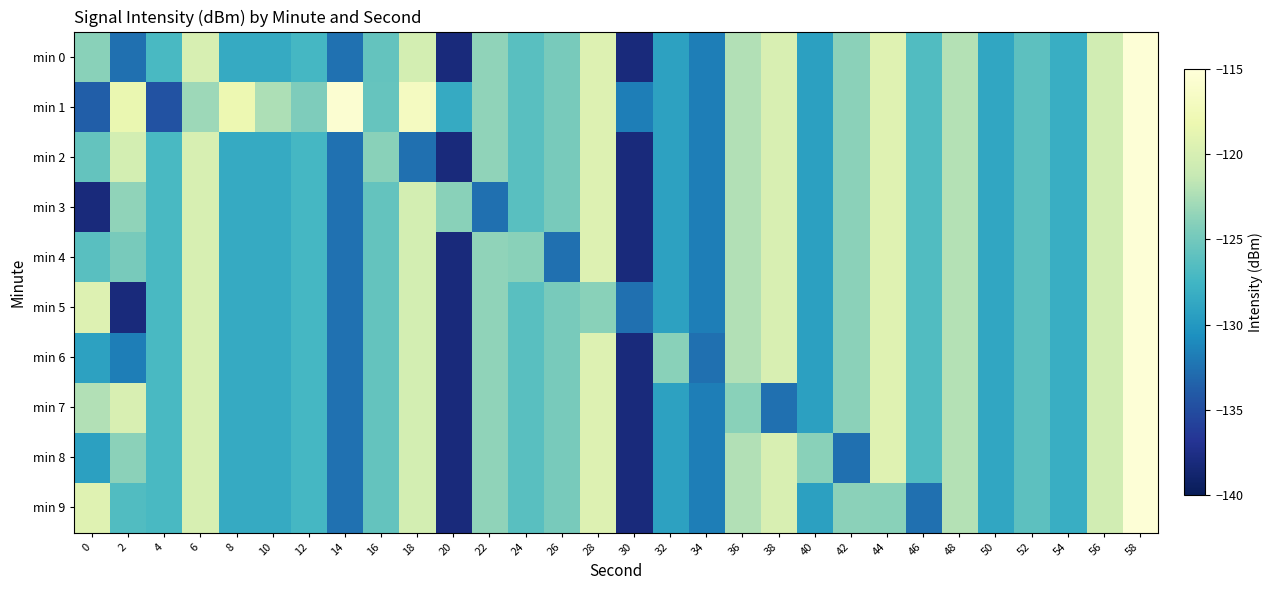

Reading right to left, what are all the values shown in this chart?

min 0: 58=-115.3	56=-120.4	54=-128.1	52=-126.1	50=-128.8	48=-122.1	46=-126.7	44=-119.2	42=-123.8	40=-129.3	38=-119.8	36=-122.2	34=-131.8	32=-129.2	30=-138.1	28=-119.5	26=-124.8	24=-126.3	22=-123.7	20=-138.1	18=-120.3	16=-125.7	14=-132.5	12=-127.2	10=-128.4	8=-128.4	6=-119.9	4=-127.0	2=-132.6	0=-123.9
min 1: 58=-115.3	56=-120.4	54=-128.1	52=-126.1	50=-128.8	48=-122.1	46=-126.7	44=-119.2	42=-123.8	40=-129.3	38=-119.8	36=-122.2	34=-131.8	32=-129.2	30=-131.8	28=-119.5	26=-124.8	24=-126.3	22=-123.7	20=-128.4	18=-116.9	16=-125.6	14=-115.7	12=-124.4	10=-122.3	8=-118.0	6=-123.0	4=-134.6	2=-118.4	0=-133.7
min 2: 58=-115.3	56=-120.4	54=-128.1	52=-126.1	50=-128.8	48=-122.1	46=-126.7	44=-119.2	42=-123.8	40=-129.3	38=-119.8	36=-122.2	34=-131.8	32=-129.2	30=-138.1	28=-119.5	26=-124.8	24=-126.3	22=-123.7	20=-138.1	18=-132.6	16=-123.9	14=-132.5	12=-127.2	10=-128.4	8=-128.4	6=-119.9	4=-127.0	2=-120.3	0=-125.7
min 3: 58=-115.3	56=-120.4	54=-128.1	52=-126.1	50=-128.8	48=-122.1	46=-126.7	44=-119.2	42=-123.8	40=-129.3	38=-119.8	36=-122.2	34=-131.8	32=-129.2	30=-138.1	28=-119.5	26=-124.8	24=-126.3	22=-132.6	20=-123.9	18=-120.3	16=-125.7	14=-132.5	12=-127.2	10=-128.4	8=-128.4	6=-119.9	4=-127.0	2=-123.7	0=-138.1
min 4: 58=-115.3	56=-120.4	54=-128.1	52=-126.1	50=-128.8	48=-122.1	46=-126.7	44=-119.2	42=-123.8	40=-129.3	38=-119.8	36=-122.2	34=-131.8	32=-129.2	30=-138.1	28=-119.5	26=-132.6	24=-123.9	22=-123.7	20=-138.1	18=-120.3	16=-125.7	14=-132.5	12=-127.2	10=-128.4	8=-128.4	6=-119.9	4=-127.0	2=-124.8	0=-126.3
min 5: 58=-115.3	56=-120.4	54=-128.1	52=-126.1	50=-128.8	48=-122.1	46=-126.7	44=-119.2	42=-123.8	40=-129.3	38=-119.8	36=-122.2	34=-131.8	32=-129.2	30=-132.6	28=-123.9	26=-124.8	24=-126.3	22=-123.7	20=-138.1	18=-120.3	16=-125.7	14=-132.5	12=-127.2	10=-128.4	8=-128.4	6=-119.9	4=-127.0	2=-138.1	0=-119.5
min 6: 58=-115.3	56=-120.4	54=-128.1	52=-126.1	50=-128.8	48=-122.1	46=-126.7	44=-119.2	42=-123.8	40=-129.3	38=-119.8	36=-122.2	34=-132.6	32=-123.9	30=-138.1	28=-119.5	26=-124.8	24=-126.3	22=-123.7	20=-138.1	18=-120.3	16=-125.7	14=-132.5	12=-127.2	10=-128.4	8=-128.4	6=-119.9	4=-127.0	2=-131.8	0=-129.2
min 7: 58=-115.3	56=-120.4	54=-128.1	52=-126.1	50=-128.8	48=-122.1	46=-126.7	44=-119.2	42=-123.8	40=-129.3	38=-132.6	36=-123.9	34=-131.8	32=-129.2	30=-138.1	28=-119.5	26=-124.8	24=-126.3	22=-123.7	20=-138.1	18=-120.3	16=-125.7	14=-132.5	12=-127.2	10=-128.4	8=-128.4	6=-119.9	4=-127.0	2=-119.8	0=-122.2
min 8: 58=-115.3	56=-120.4	54=-128.1	52=-126.1	50=-128.8	48=-122.1	46=-126.7	44=-119.2	42=-132.6	40=-123.9	38=-119.8	36=-122.2	34=-131.8	32=-129.2	30=-138.1	28=-119.5	26=-124.8	24=-126.3	22=-123.7	20=-138.1	18=-120.3	16=-125.7	14=-132.5	12=-127.2	10=-128.4	8=-128.4	6=-119.9	4=-127.0	2=-123.8	0=-129.3
min 9: 58=-115.3	56=-120.4	54=-128.1	52=-126.1	50=-128.8	48=-122.1	46=-132.6	44=-123.9	42=-123.8	40=-129.3	38=-119.8	36=-122.2	34=-131.8	32=-129.2	30=-138.1	28=-119.5	26=-124.8	24=-126.3	22=-123.7	20=-138.1	18=-120.3	16=-125.7	14=-132.5	12=-127.2	10=-128.4	8=-128.4	6=-119.9	4=-127.0	2=-126.7	0=-119.2